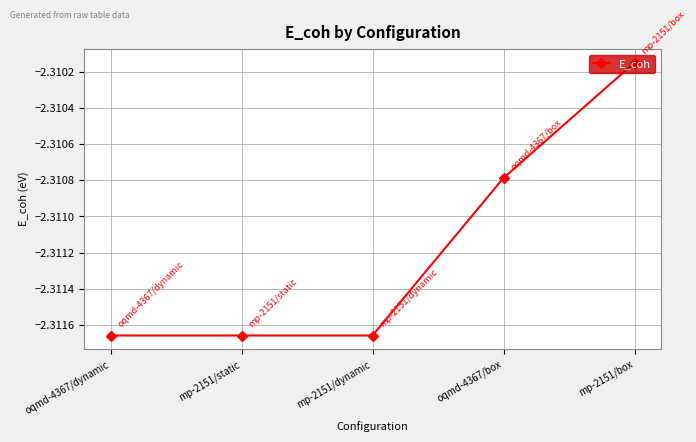

Which category has the highest value across all series?

mp-2151/box